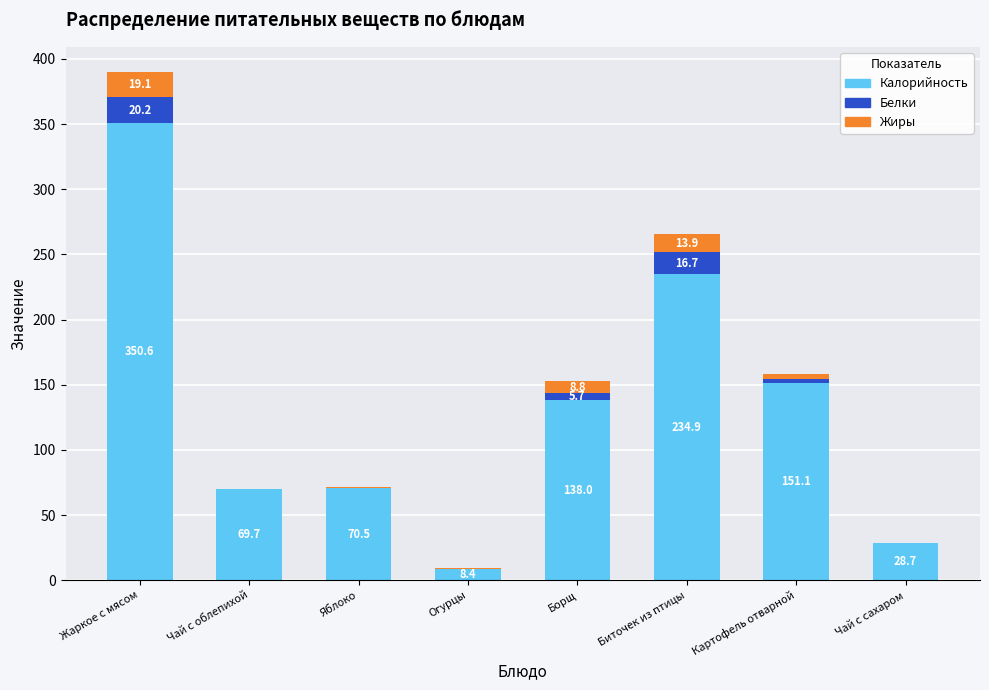

Reading right to left, transcribe the values for Калорийность.

Чай с сахаром=28.7	Картофель отварной=151.1	Биточек из птицы=234.9	Борщ=138.0	Огурцы=8.4	Яблоко=70.5	Чай с облепихой=69.7	Жаркое с мясом=350.6